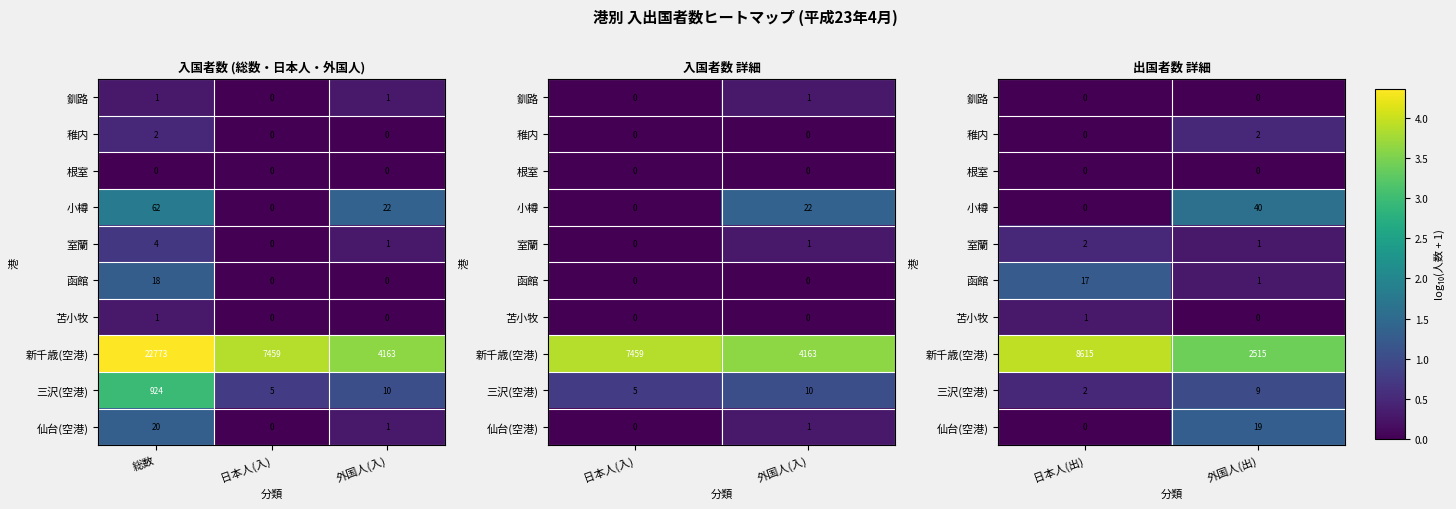

Which has a higher value, 総数 or 日本人(入)?

総数